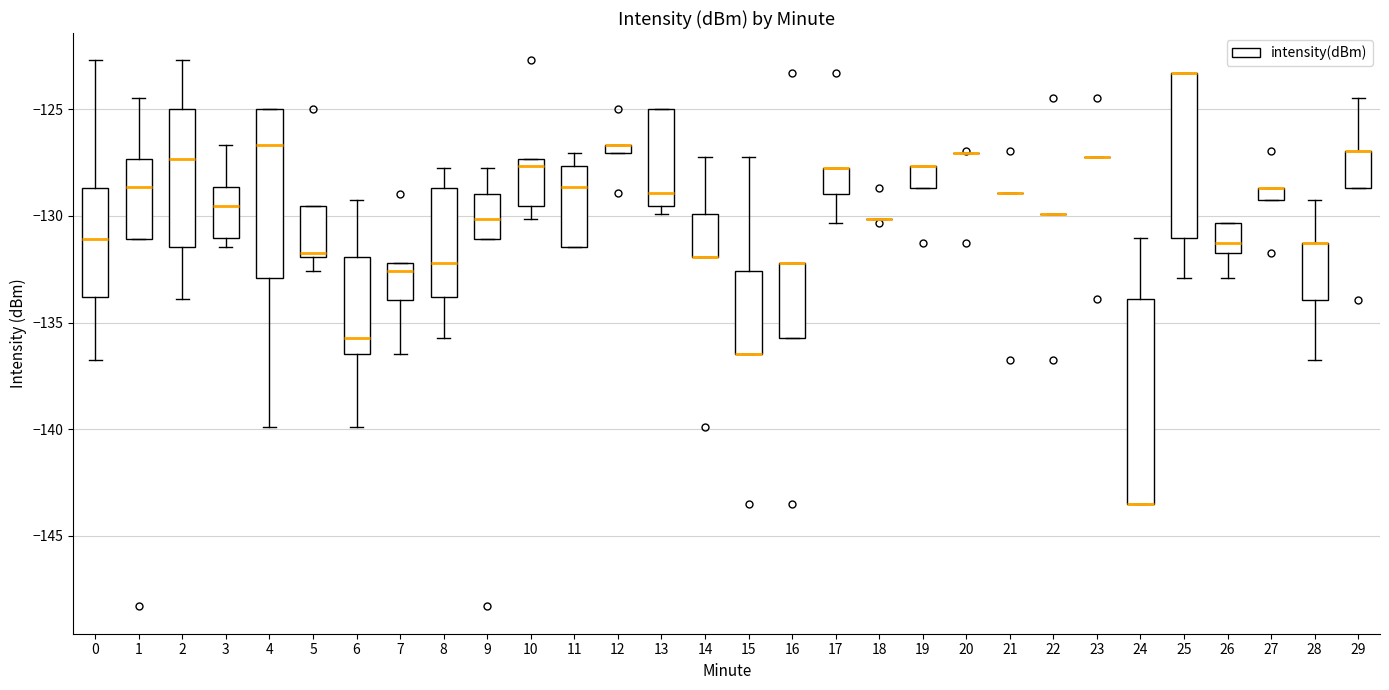

Which box is the tallest, from its lower edge to its upper edge?

24